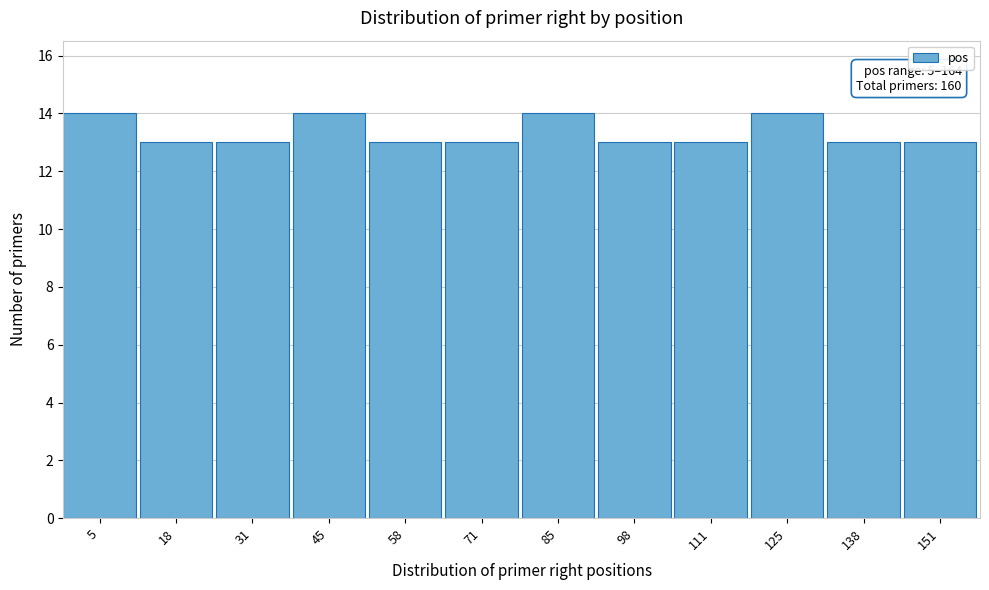

Reading left to right, list all the values displayed in this chart.

5=14	18=13	31=13	45=14	58=13	71=13	85=14	98=13	111=13	125=14	138=13	151=13